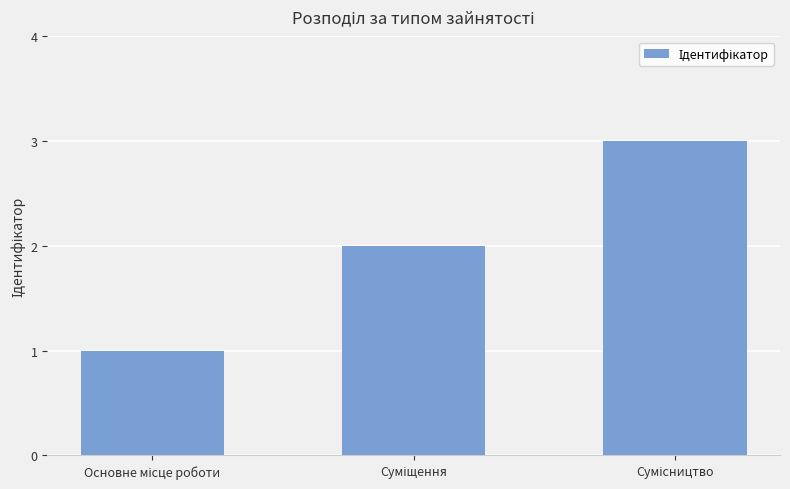

What is the sum of all values?

6